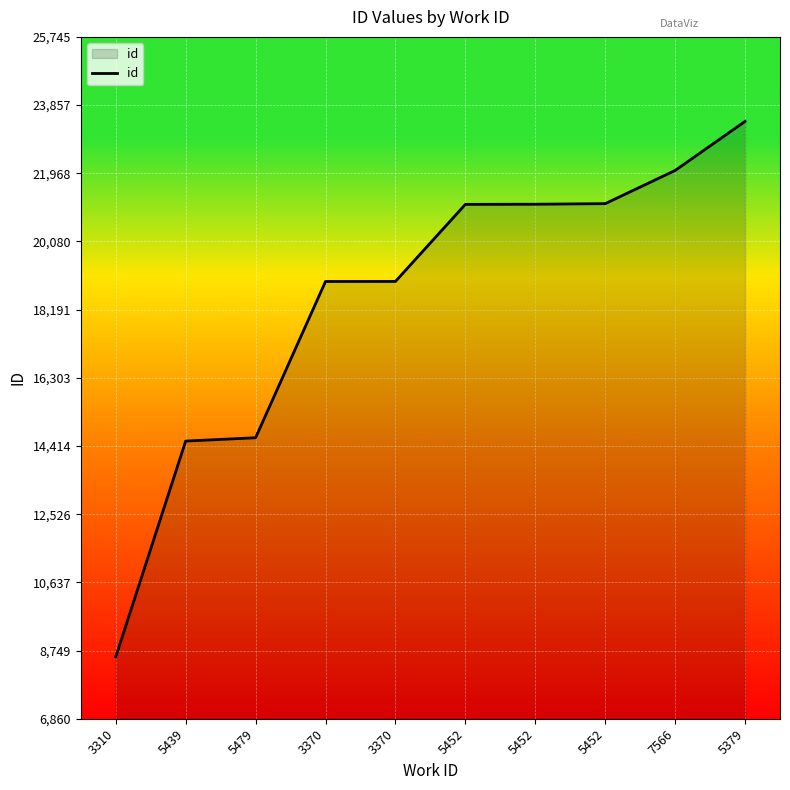

Which category has the highest value across all series?

5379